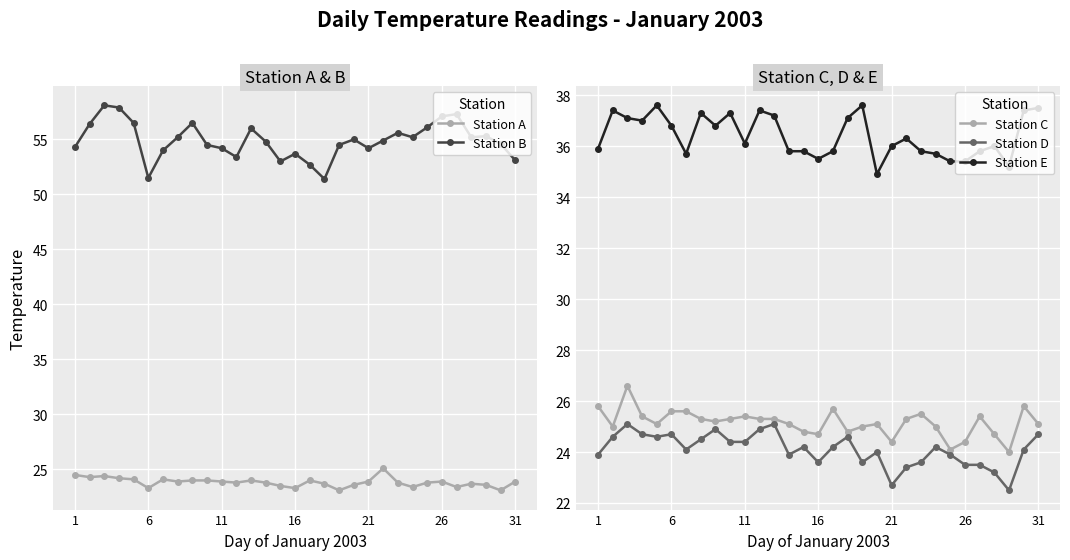

Is it true that Station B equals 35.2 at 31?

False